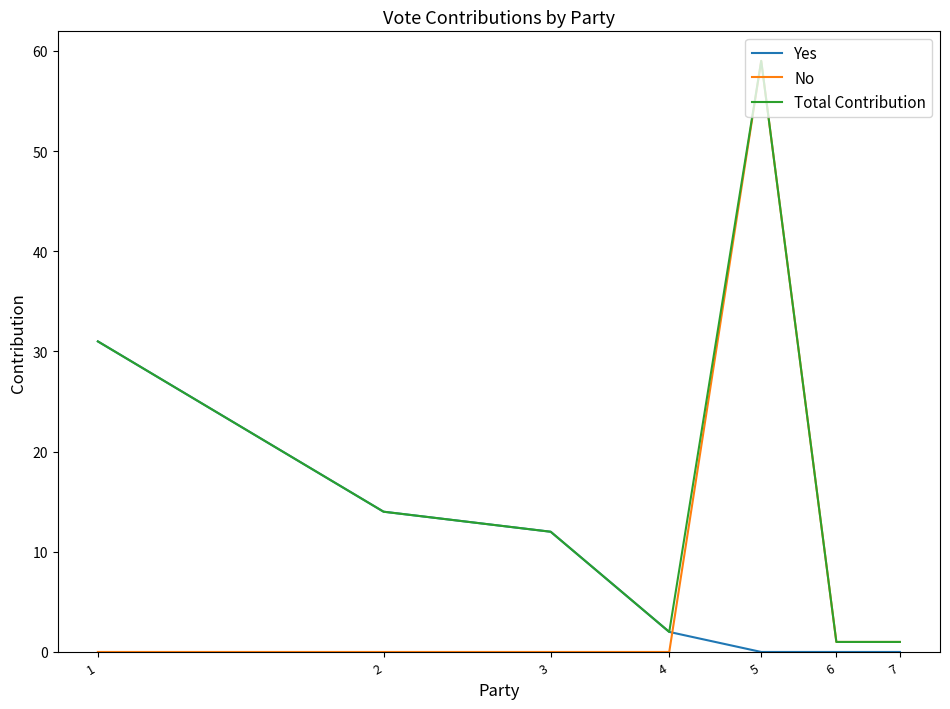

What is the maximum value shown in the chart?

59